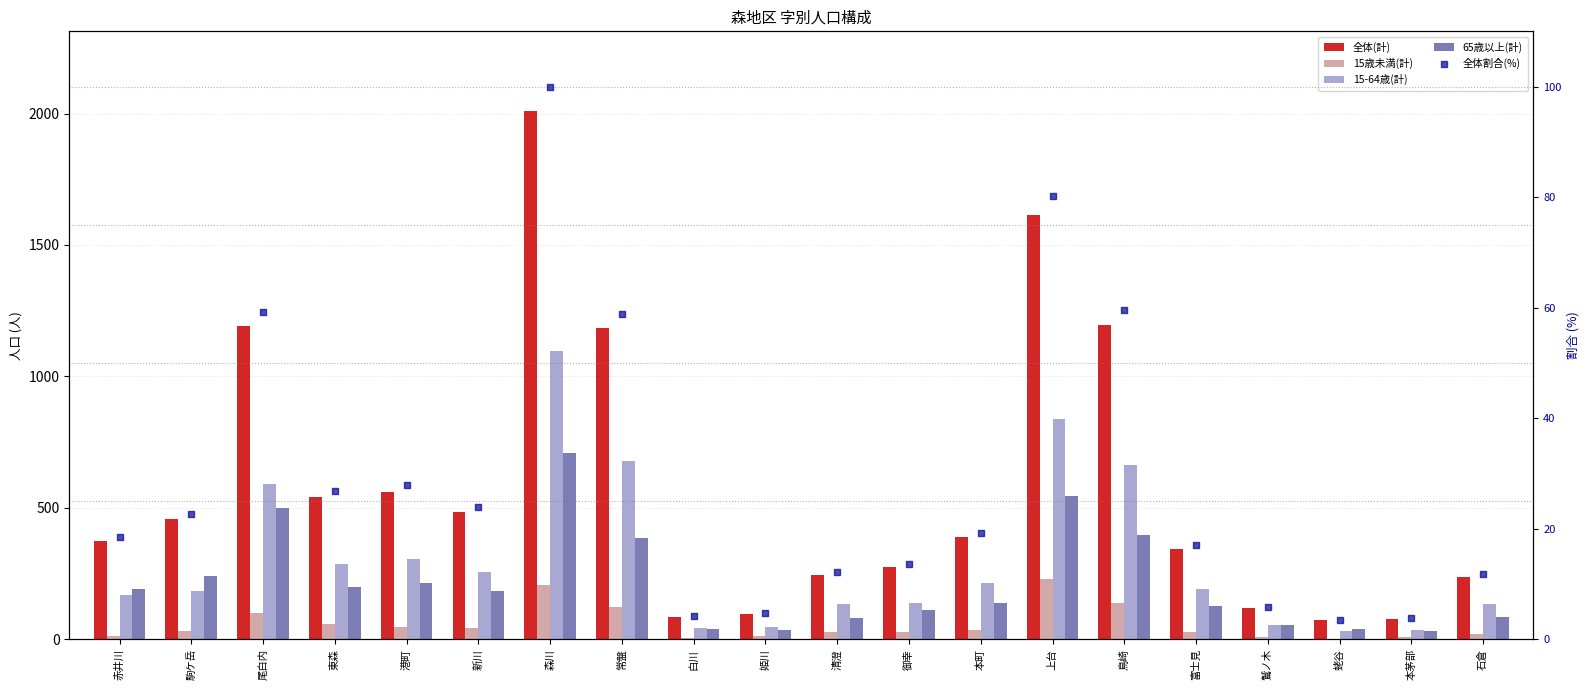

What is the total value across all series at 赤井川?

764.5